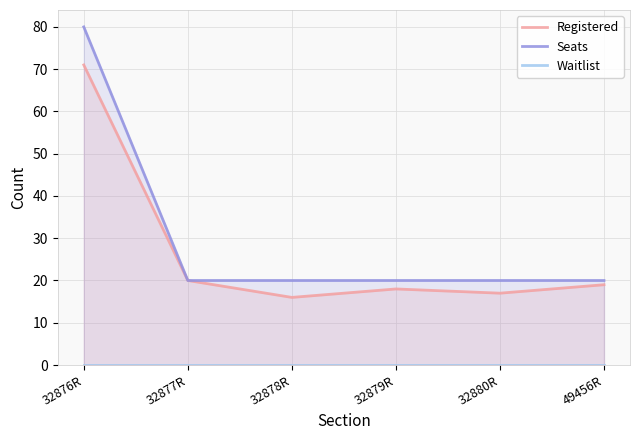

Is the value of Seats at 32878R greater than the value of Waitlist at 32877R?

Yes